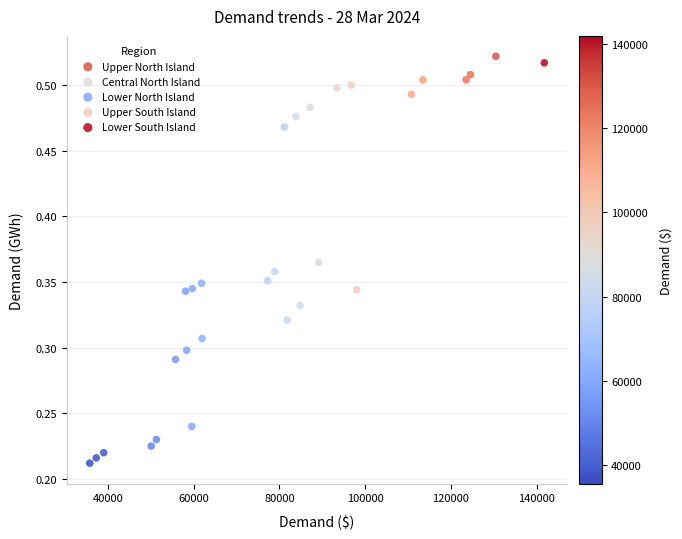

Which series contains the lowest Y value?

Lower North Island